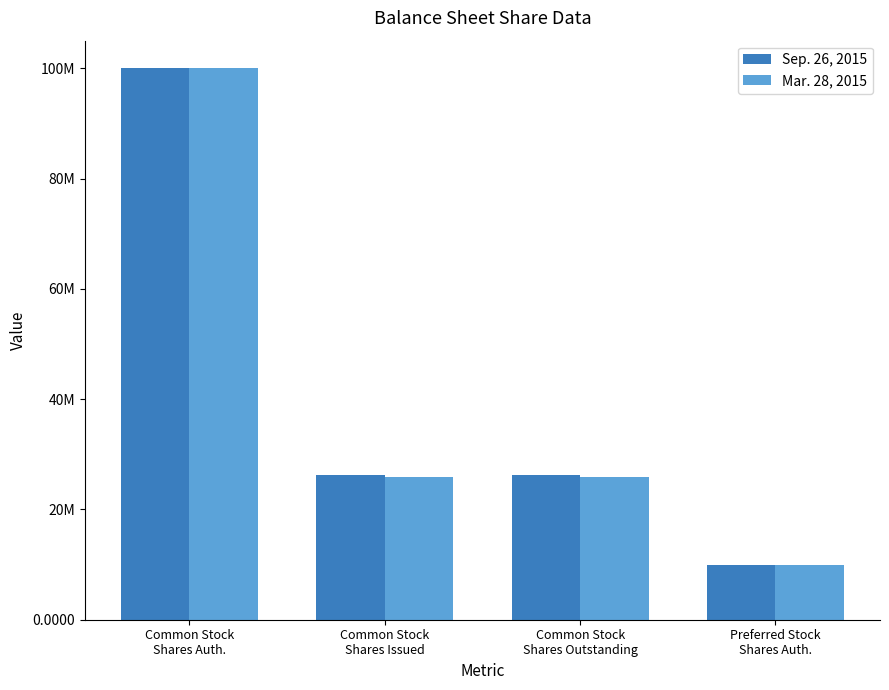

Where is Mar. 28, 2015 nearest to the value 55000000?

Common Stock
Shares Issued